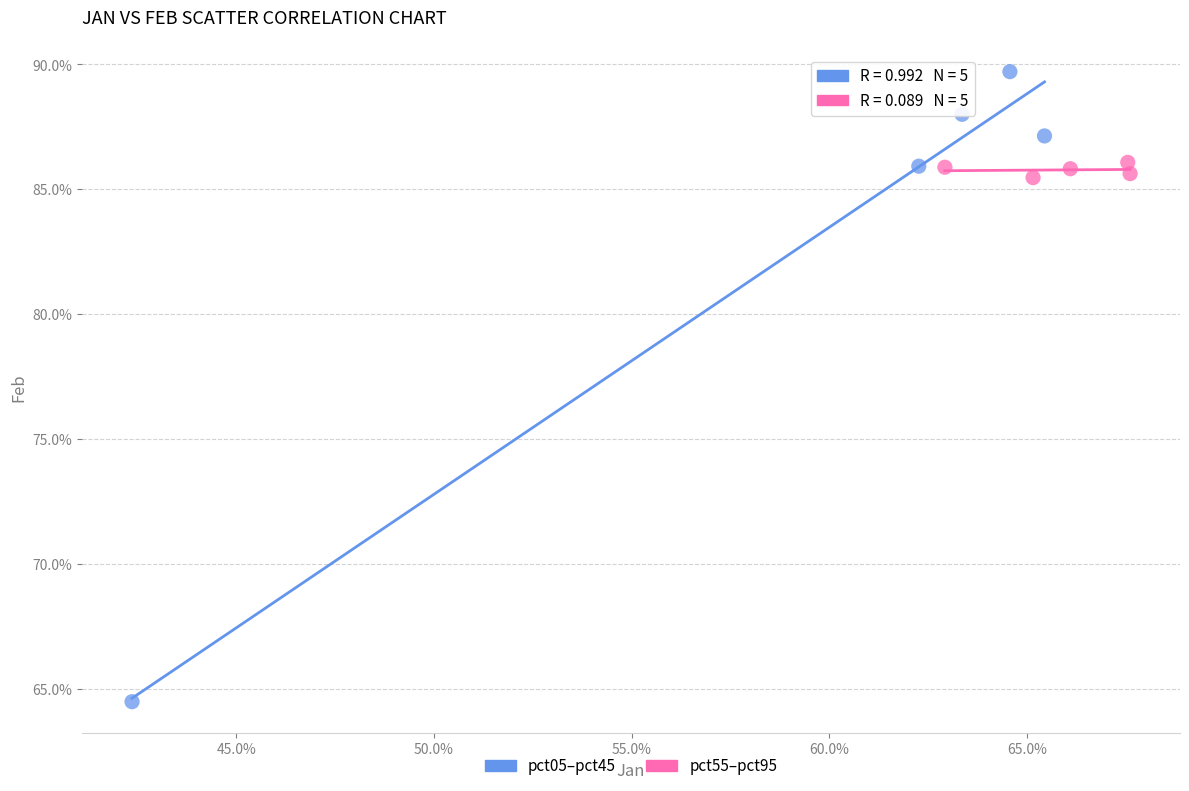

What are all the series names shown in the legend?

pct05–pct45, pct55–pct95